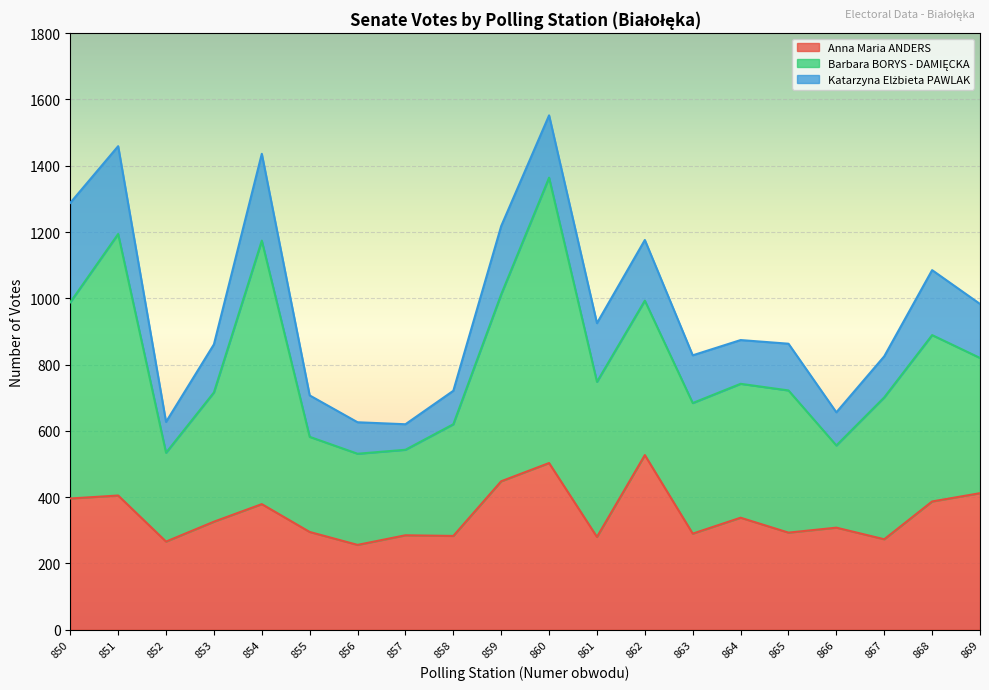

Which series ends up on top after the final intersection of Anna Maria ANDERS and Barbara BORYS - DAMIĘCKA?

Anna Maria ANDERS